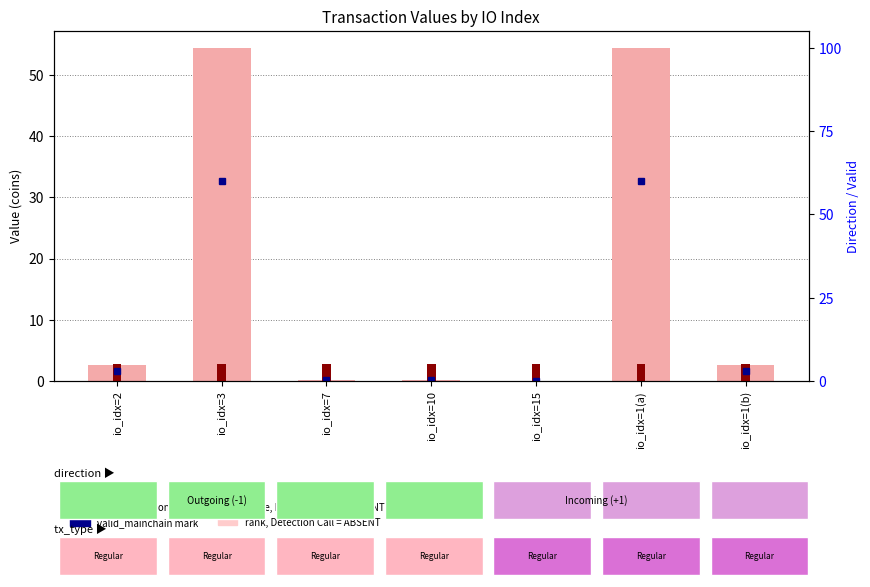

What is the sum of all count values?

19.1